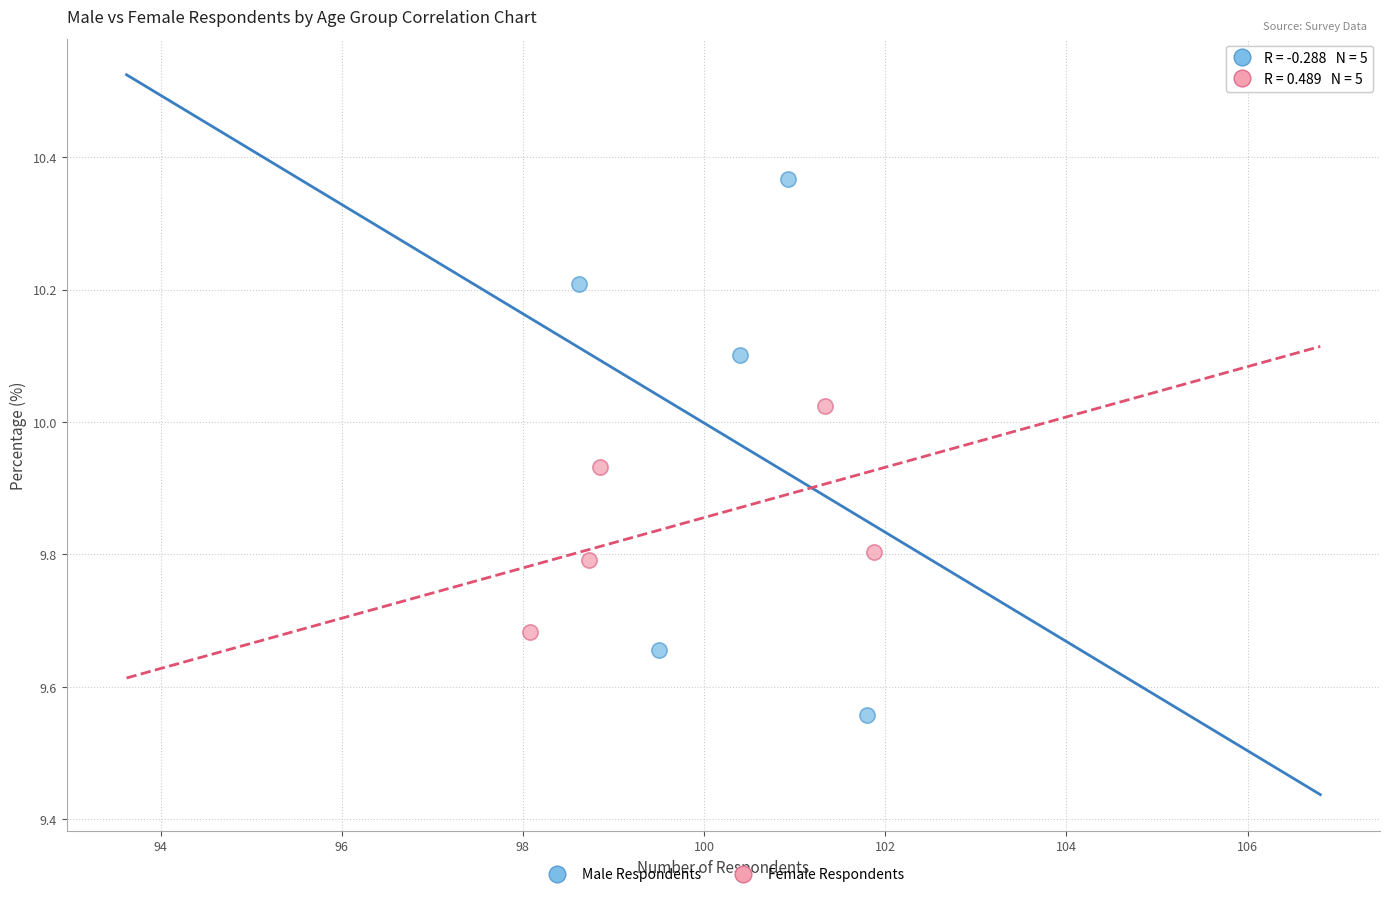

Which series contains the highest Y value?

Male Respondents